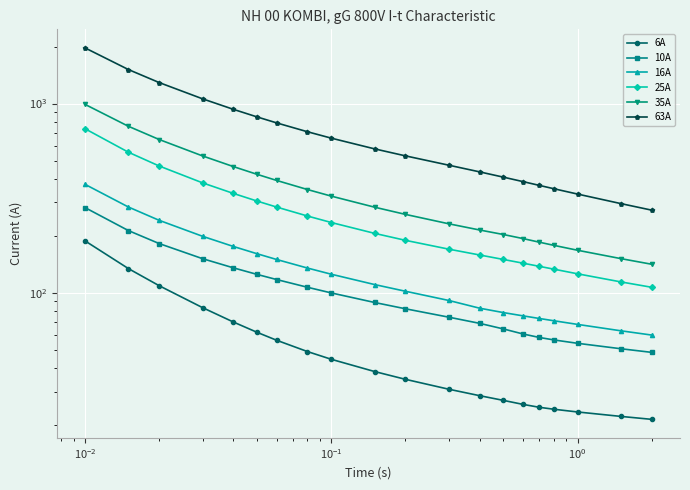

What is the average value of the 63A series?

710.4